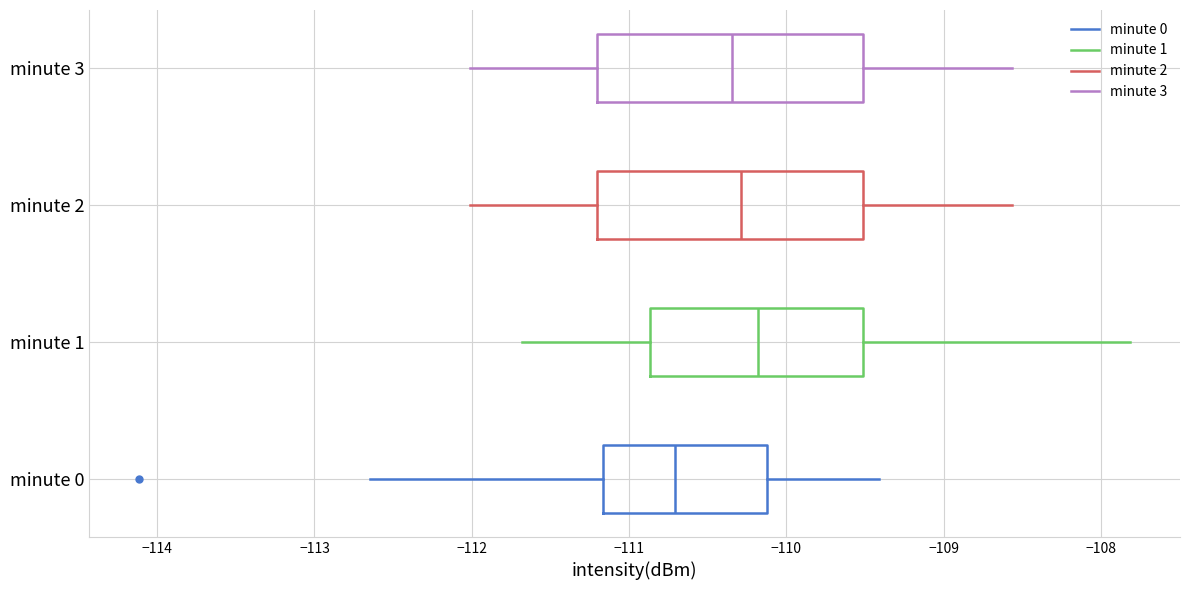

Where is the left edge of the box for minute 3 on the x-axis? The values are not printed on the chart, so give them approximately, as read against the axis.

-111.2